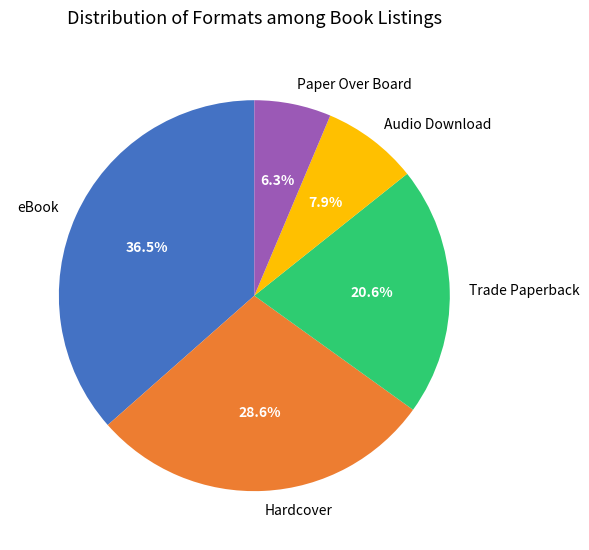

What is the ratio of the value at eBook to the value at Trade Paperback?

1.8